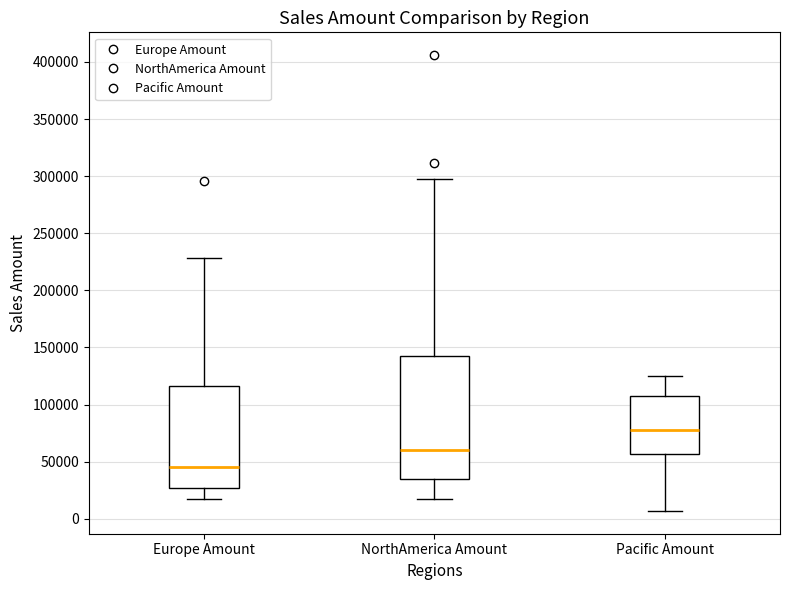

Where is the upper edge of the box for Pacific Amount on the y-axis? The values are not printed on the chart, so give them approximately, as read against the axis.

110000